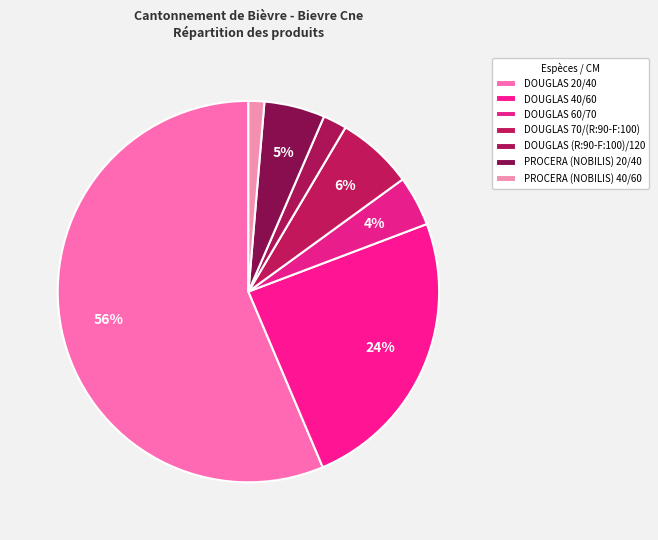

Do DOUGLAS (R:90-F:100)/120 and PROCERA (NOBILIS) 20/40 together represent more than half of the pie?

No